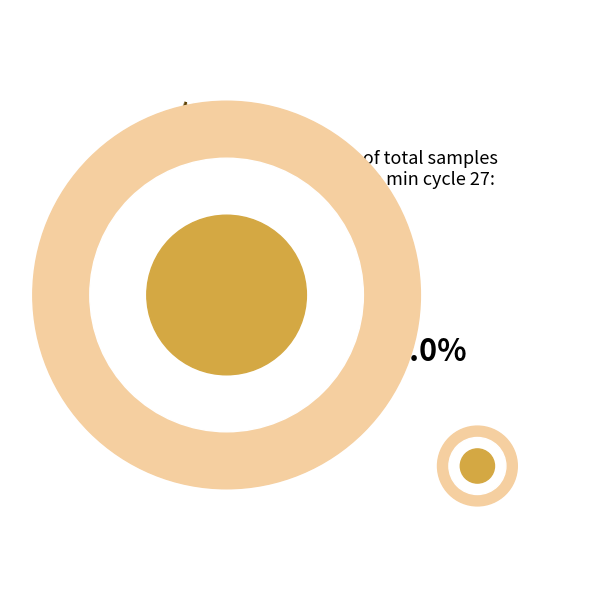

True or false: 28 accounts for 1% of the total.

False